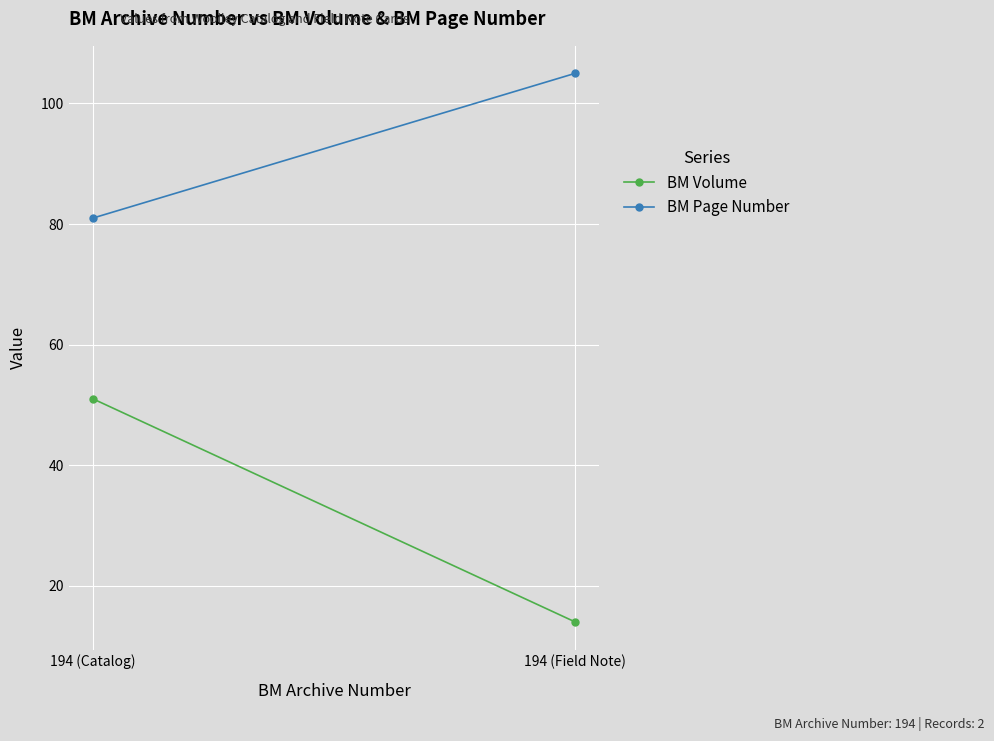

What is the difference between the maximum and minimum values in the BM Volume series?

37